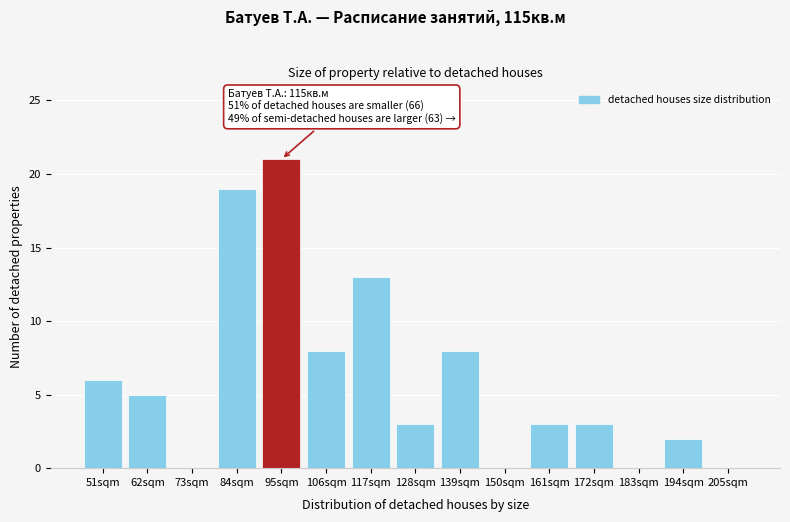

Reading left to right, transcribe all the data shown in this chart.

51sqm=6	62sqm=5	73sqm=0	84sqm=19	95sqm=21	106sqm=8	117sqm=13	128sqm=3	139sqm=8	150sqm=0	161sqm=3	172sqm=3	183sqm=0	194sqm=2	205sqm=0